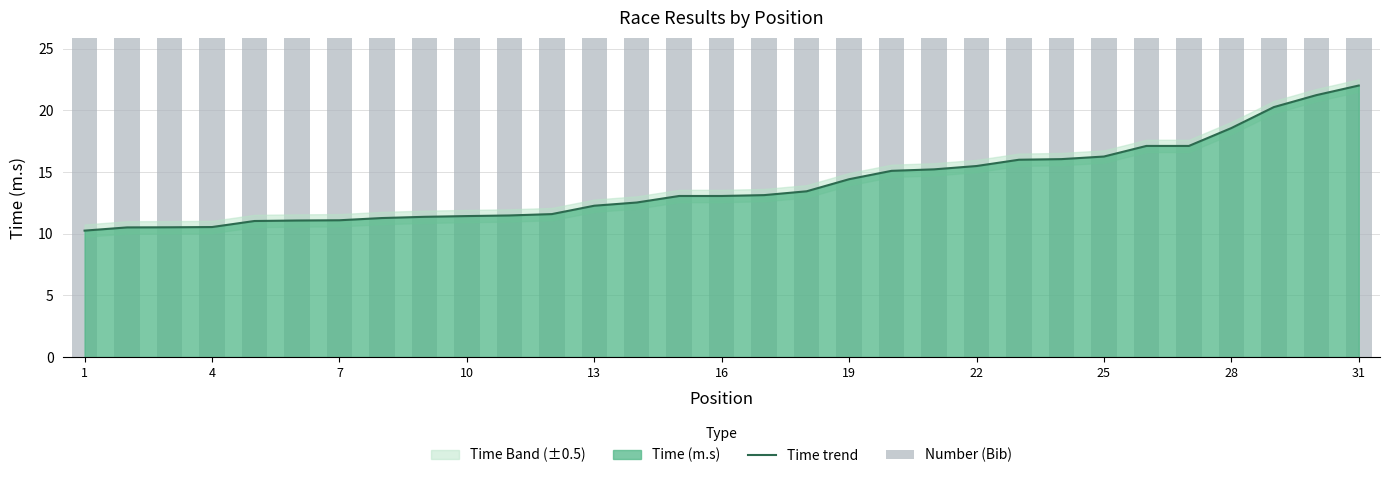

What is the maximum value for Time trend?

22.0